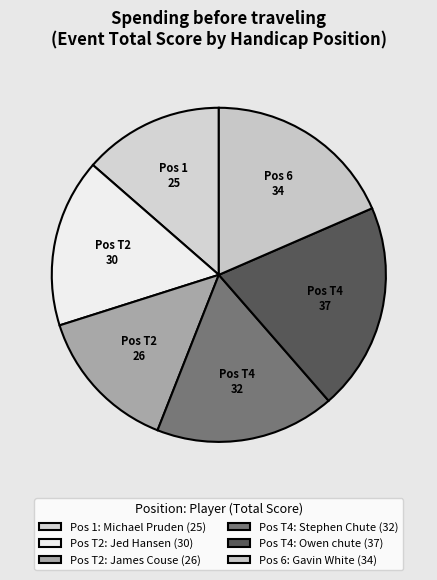

Count the number of slices in the pie.

6